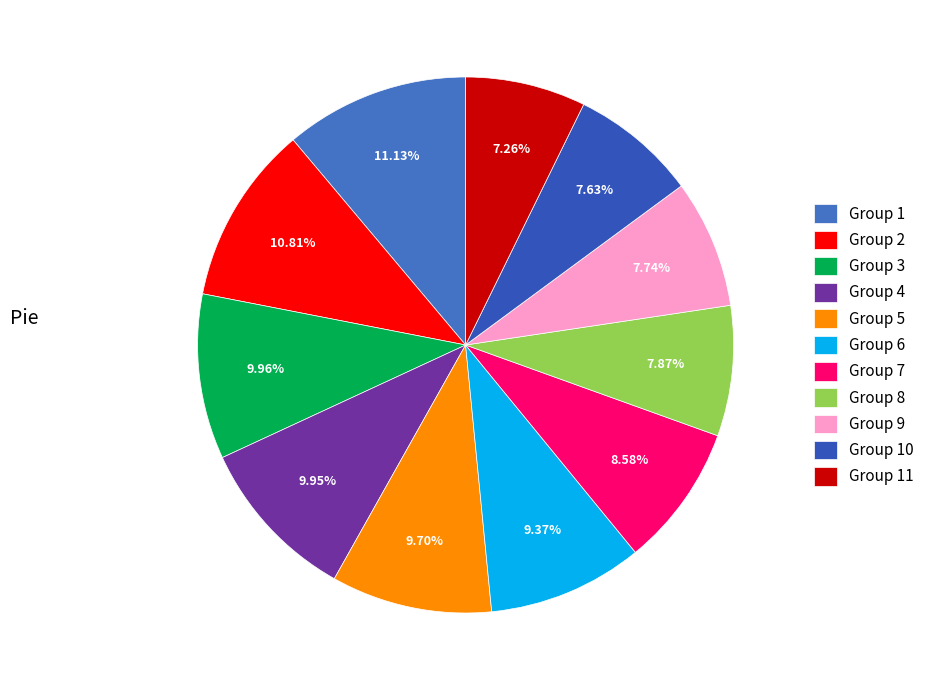

To the nearest percent, what is the difference between the largest and smallest slice percentages?

4%